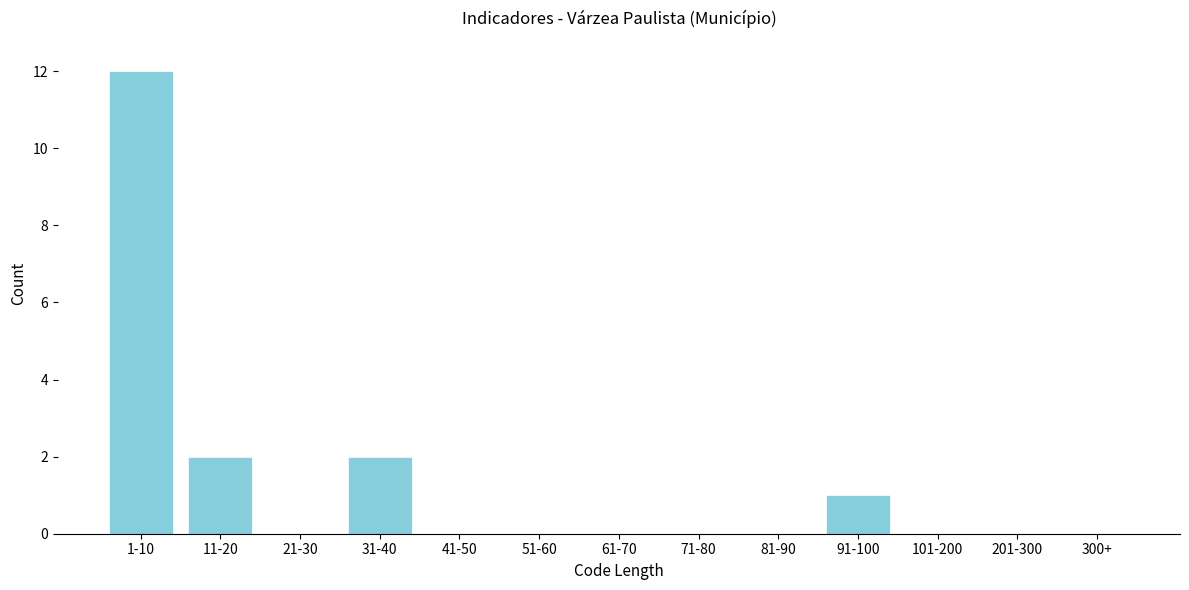

Reading left to right, list all the values displayed in this chart.

1-10=12	11-20=2	21-30=0	31-40=2	41-50=0	51-60=0	61-70=0	71-80=0	81-90=0	91-100=1	101-200=0	201-300=0	300+=0